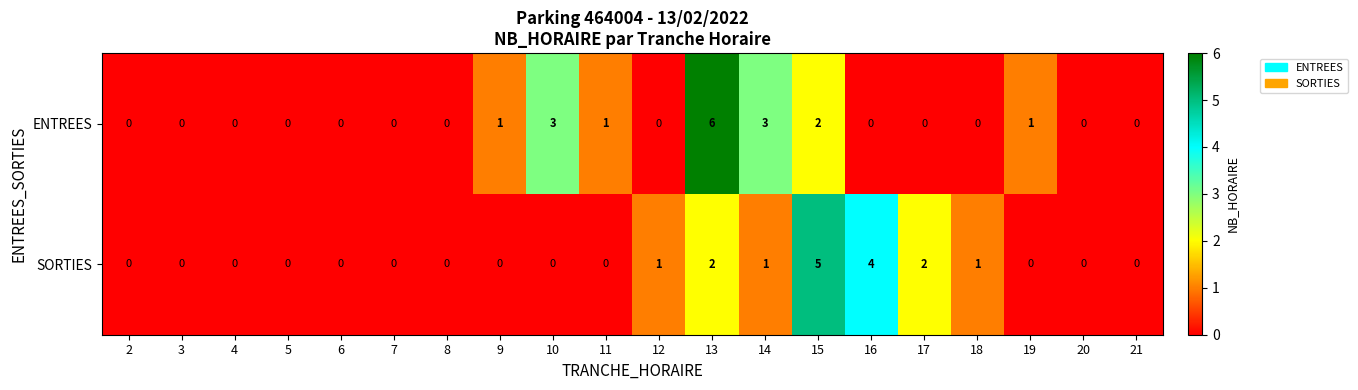

What is the sum of all ENTREES values?

17